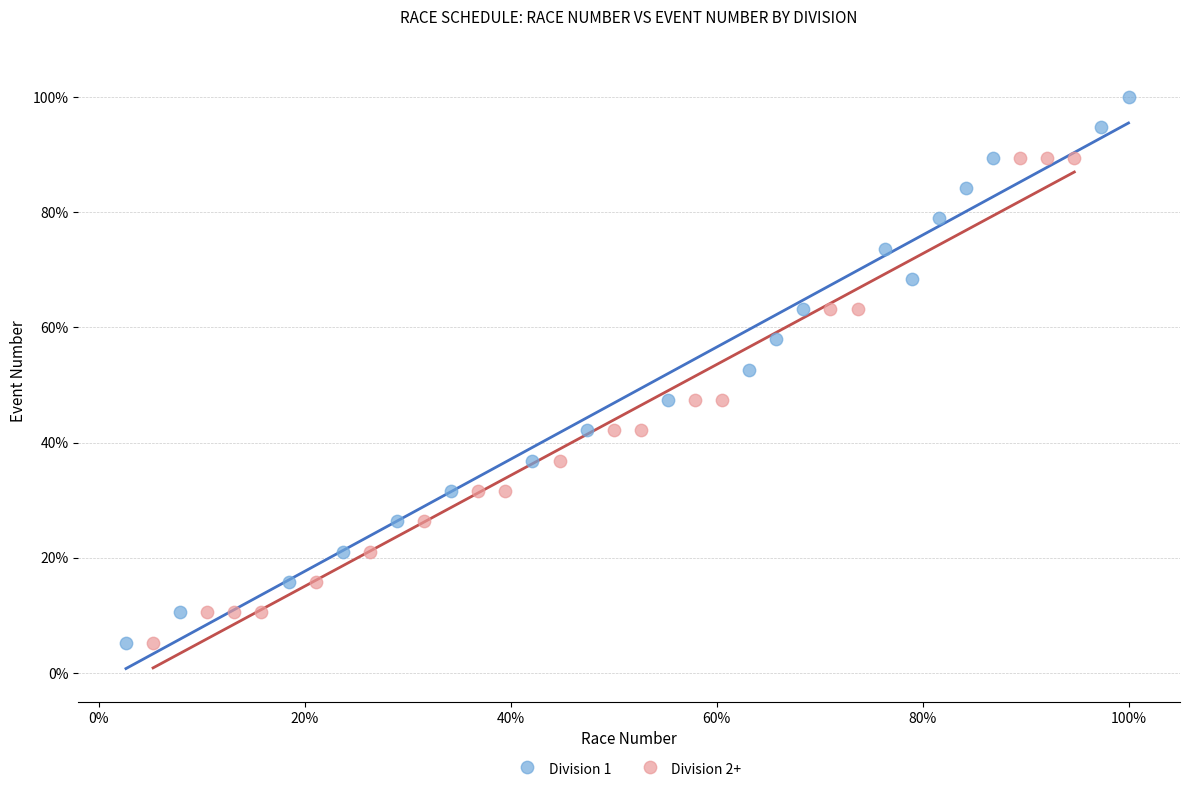

Which series reaches the maximum Y coordinate?

Division 1